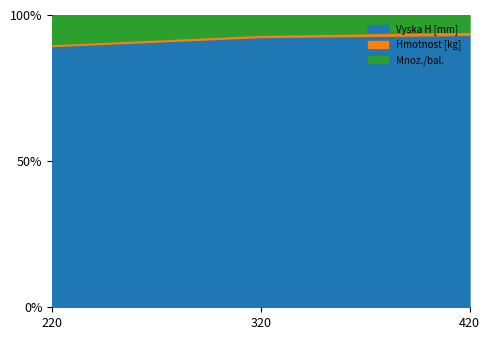

At which category does the chart reach its minimum across all series?

220